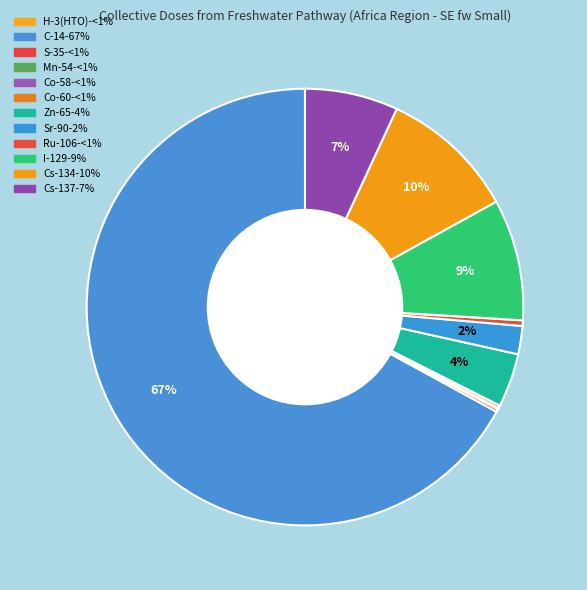

Is there any slice that represents more than half of the pie?

Yes